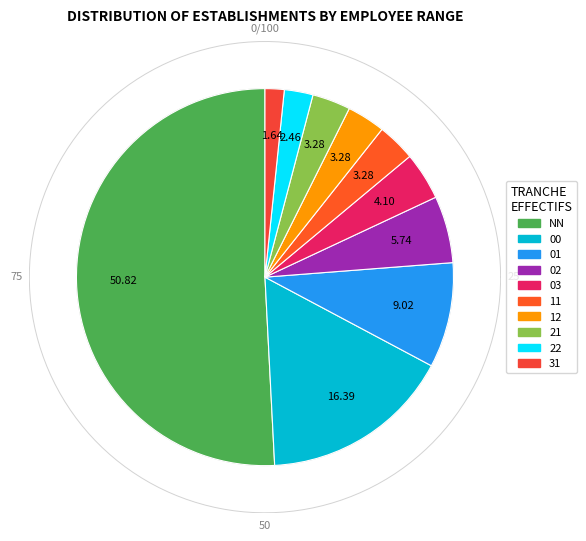

What is the majority slice?

NN